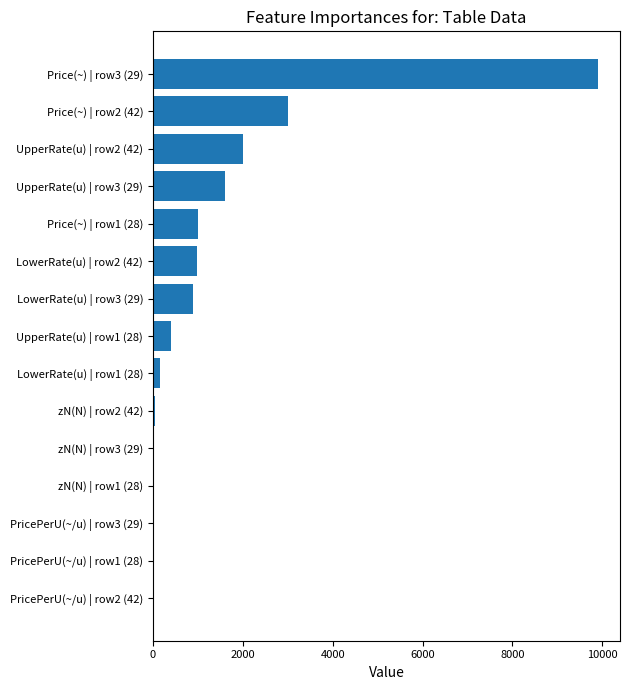

Which label corresponds to the largest value in the chart?

Price(~) | row3 (29)